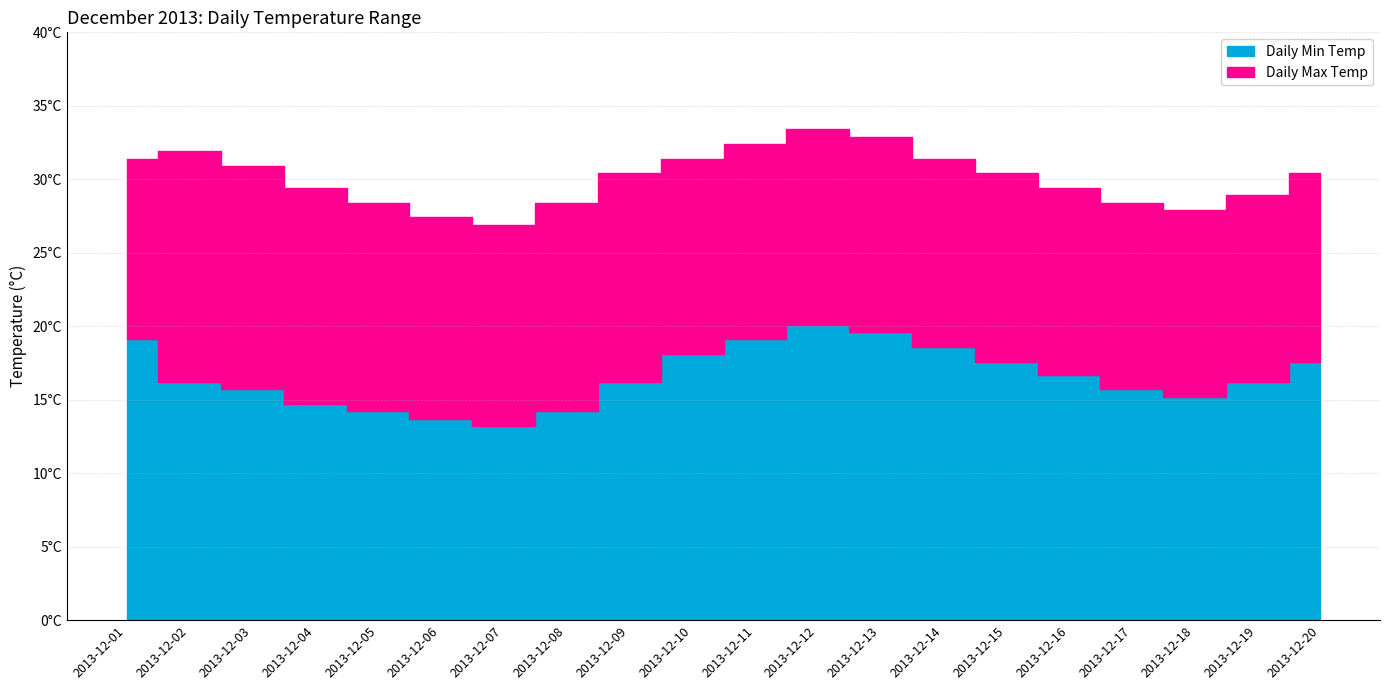

List the labels in order of Daily Max Temp value, largest first.

2013-12-12, 2013-12-13, 2013-12-11, 2013-12-02, 2013-12-01, 2013-12-10, 2013-12-14, 2013-12-03, 2013-12-09, 2013-12-15, 2013-12-20, 2013-12-04, 2013-12-16, 2013-12-19, 2013-12-05, 2013-12-08, 2013-12-17, 2013-12-18, 2013-12-06, 2013-12-07